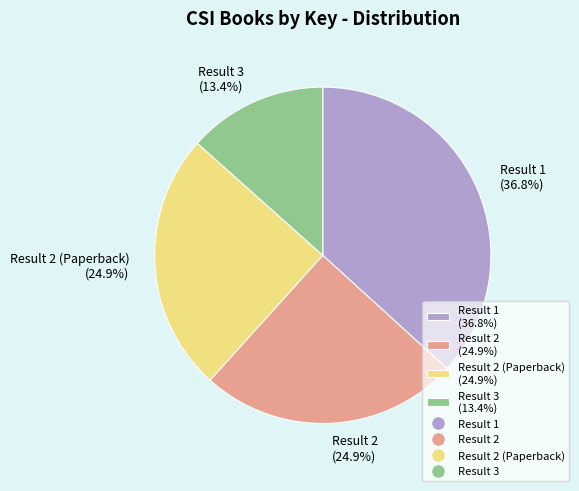

Is Result 3 (13.4%) the majority of the pie?

No